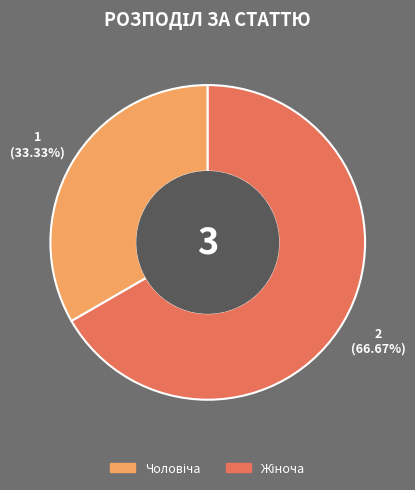

Does any single category account for the majority?

Yes